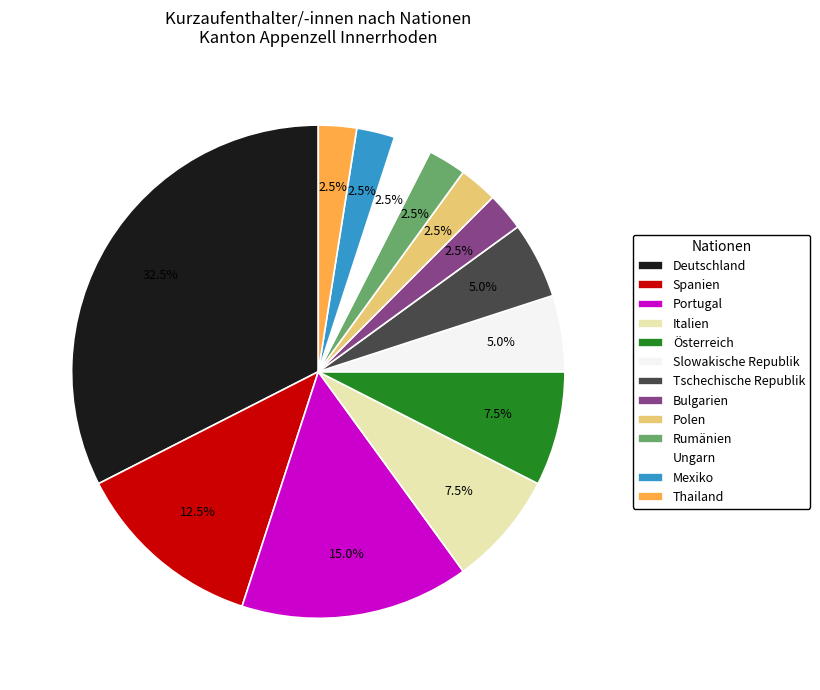

How many slices are in this pie chart?

13